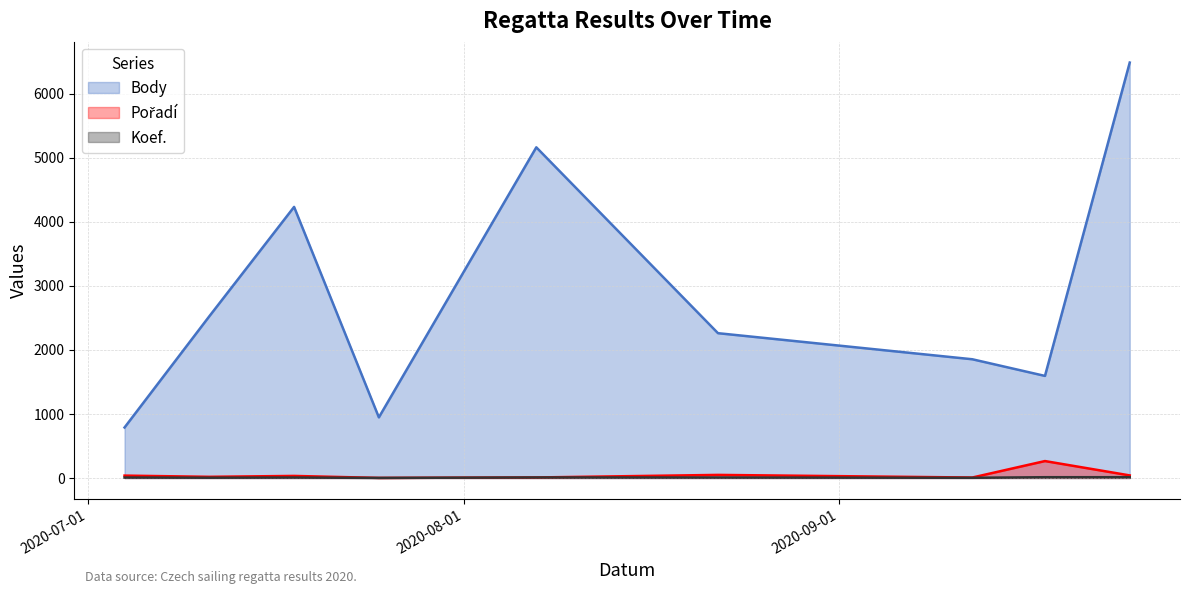

How many data points in Body are less than 2260?

4